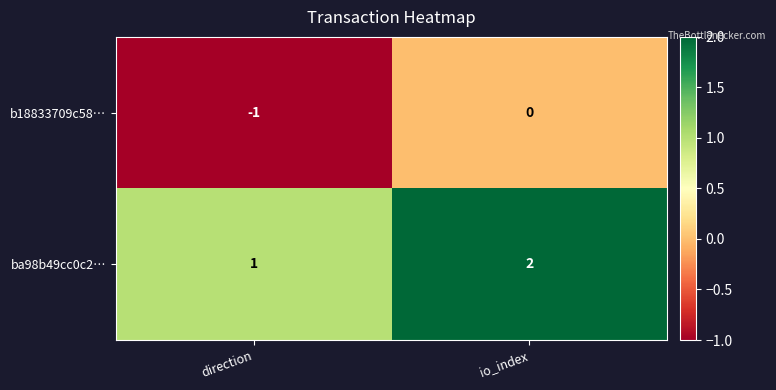

At io_index, list the series in order from smallest to largest.

b18833709c58…, ba98b49cc0c2…